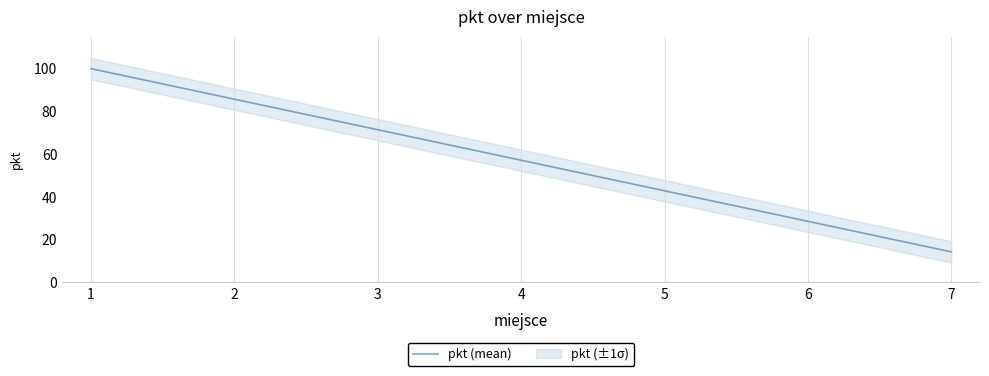

Does the chart display data point markers on the line(s)?

No